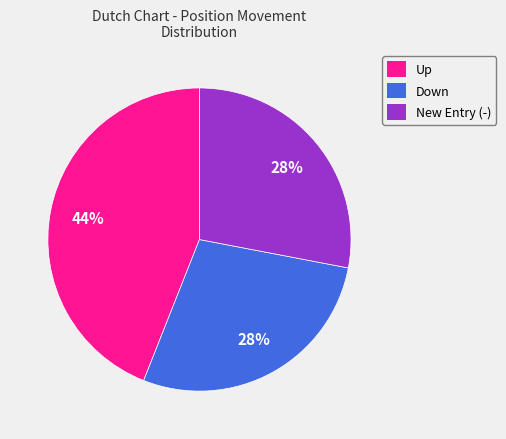

To the nearest percent, what is the average slice percentage?

33%